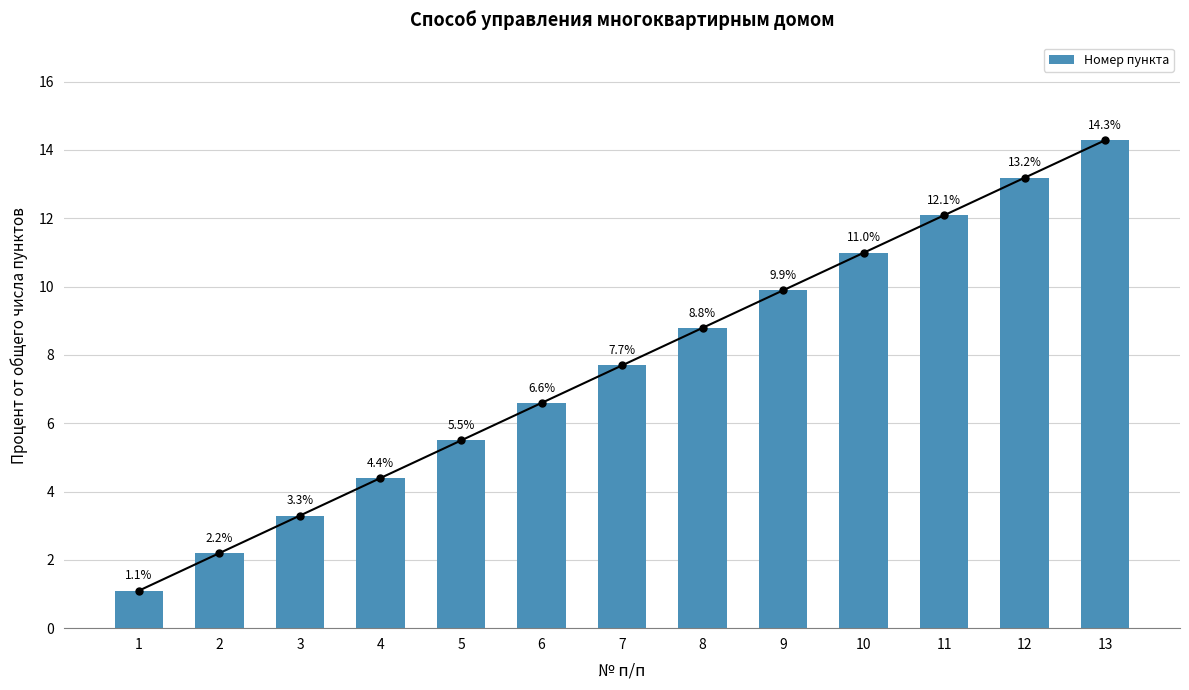

Read the value at 12.

13.2